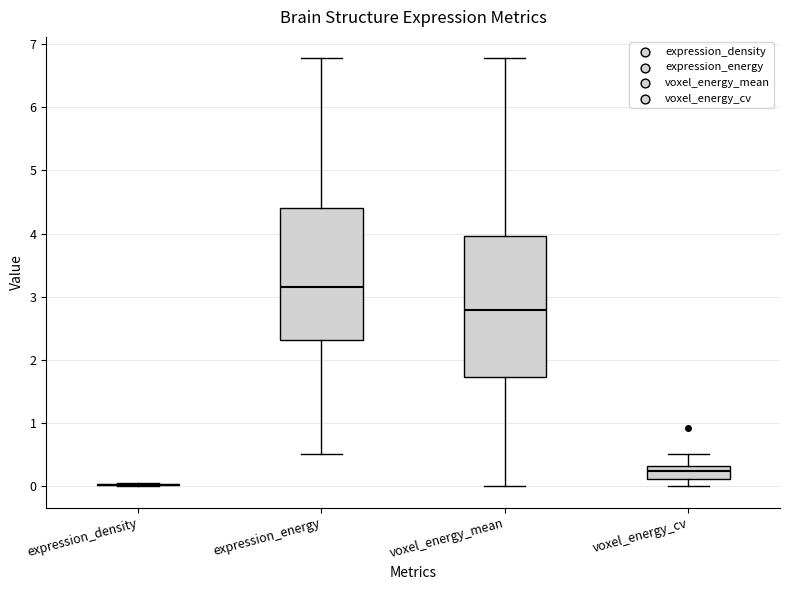

Reading left to right, transcribe this box plot: for each box, give where its median line is, the range the box spans, and where its two whiskers end, as read against the y-axis. The values are not printed on the chart, so give them approximately, as read against the axis.

expression_density: box collapsed to a line at 0.0, whiskers 0.0 to 0.0
expression_energy: median 3.2, box 2.3 to 4.4, whiskers 0.5 to 6.8
voxel_energy_mean: median 2.8, box 1.7 to 4.0, whiskers 0.0 to 6.8
voxel_energy_cv: median 0.2, box 0.1 to 0.3, whiskers 0.0 to 0.5